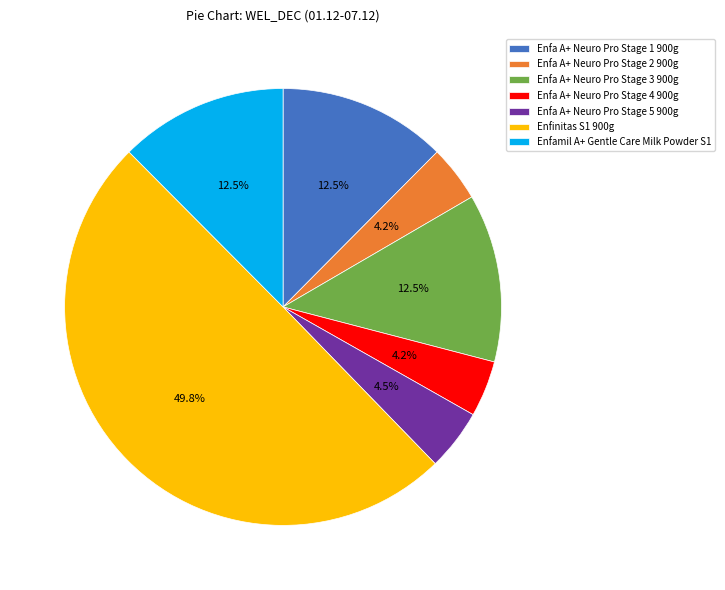

Between Enfa A+ Neuro Pro Stage 1 900g and Enfa A+ Neuro Pro Stage 4 900g, which is larger?

Enfa A+ Neuro Pro Stage 1 900g